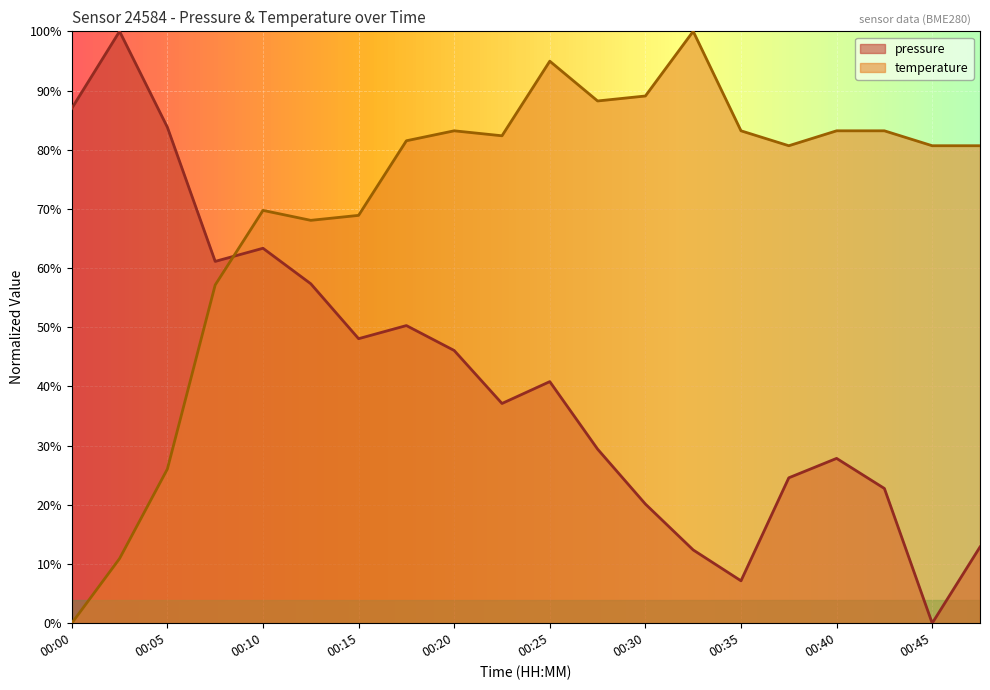

How many lines are shown in the chart?

2